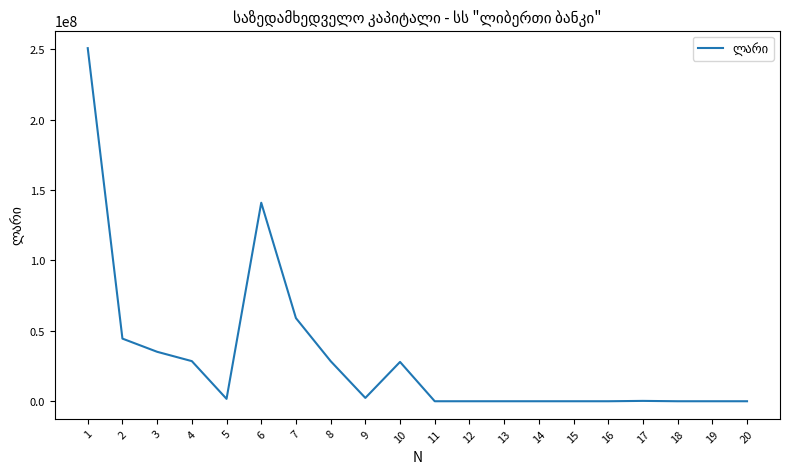

At which category does the chart reach its peak across all series?

1